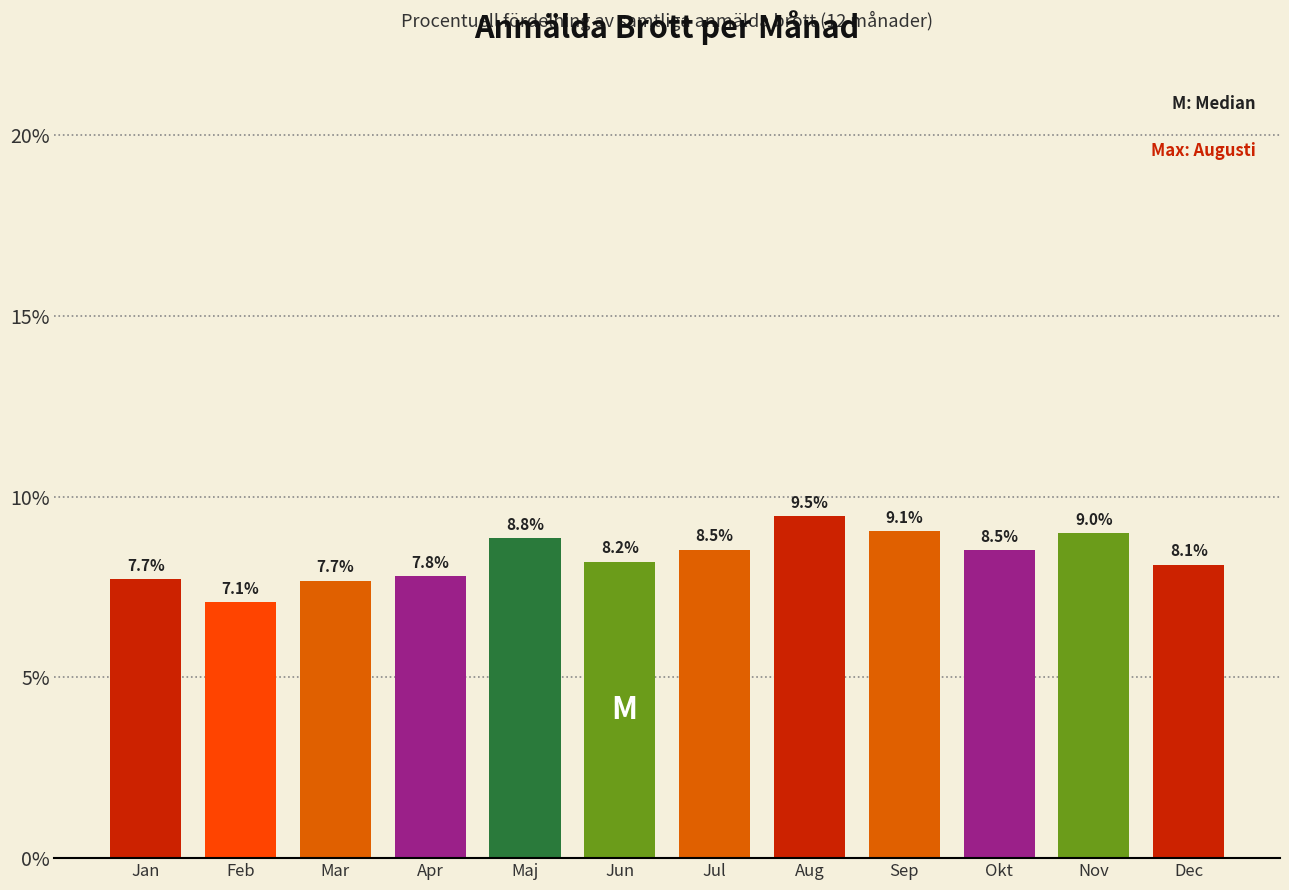

Reading left to right, what are all the values shown in this chart?

Jan=7.7	Feb=7.1	Mar=7.7	Apr=7.8	Maj=8.8	Jun=8.2	Jul=8.5	Aug=9.5	Sep=9.1	Okt=8.5	Nov=9.0	Dec=8.1